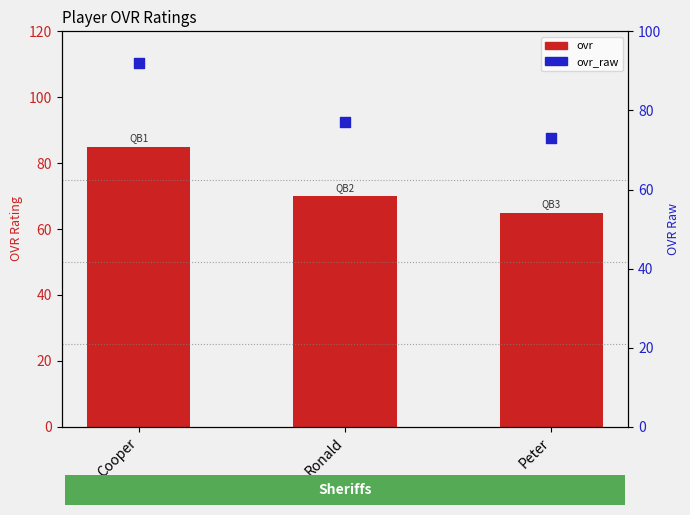

Which series has the largest total across all categories?

ovr_raw